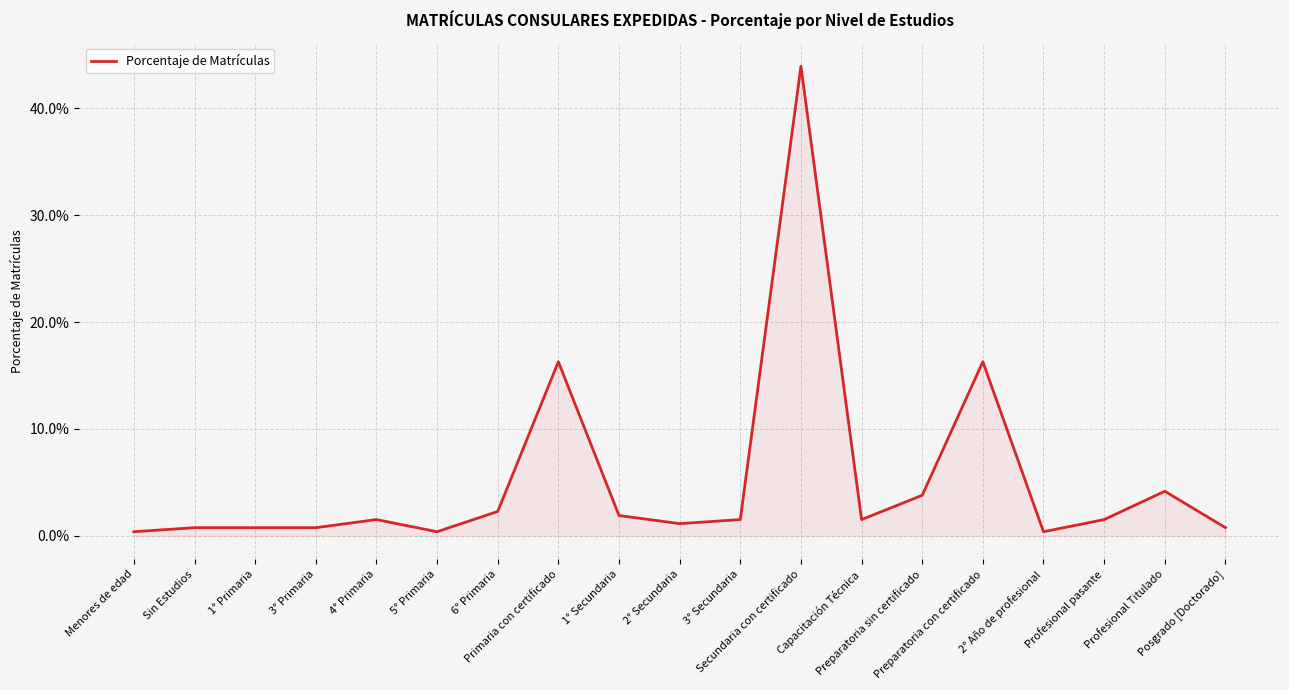

Reading right to left, transcribe all the data shown in this chart.

0.0	0.0	0.0	0.0	0.2	0.0	0.0	0.4	0.0	0.0	0.0	0.2	0.0	0.0	0.0	0.0	0.0	0.0	0.0